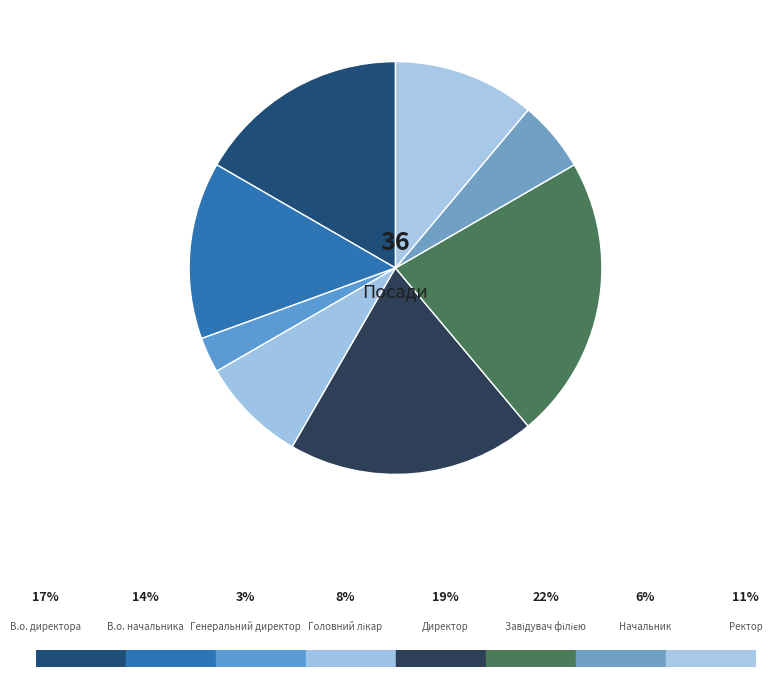

How many segments does this pie chart have?

8